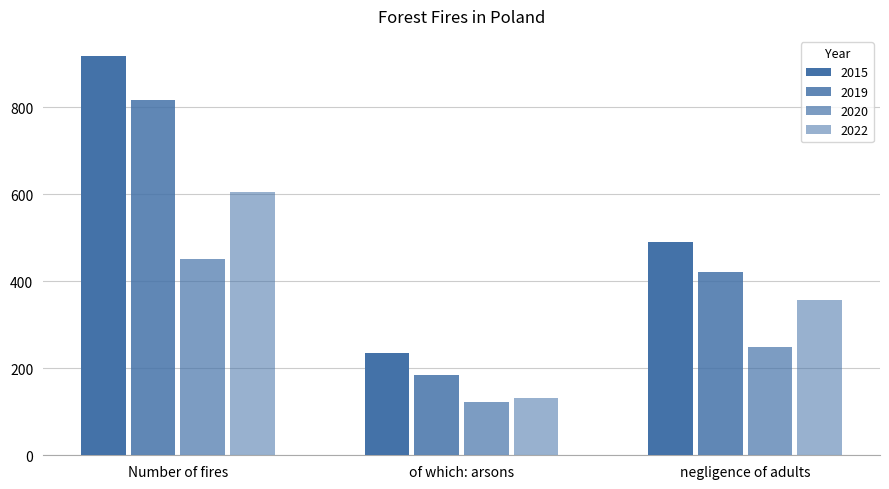

What is the total value across all series at Number of fires?

2792